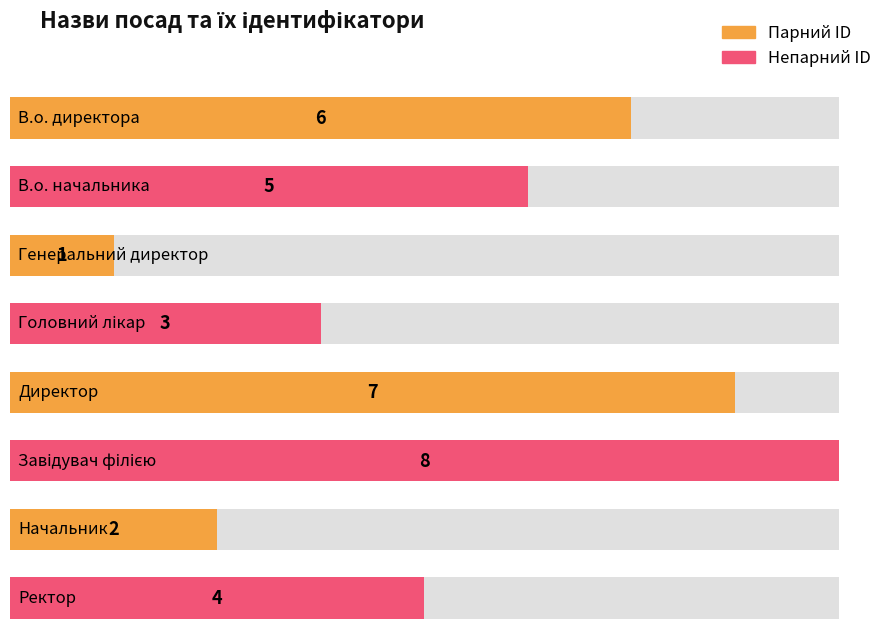

The chart shows a value of 3 at Головний лікар. True or false?

True